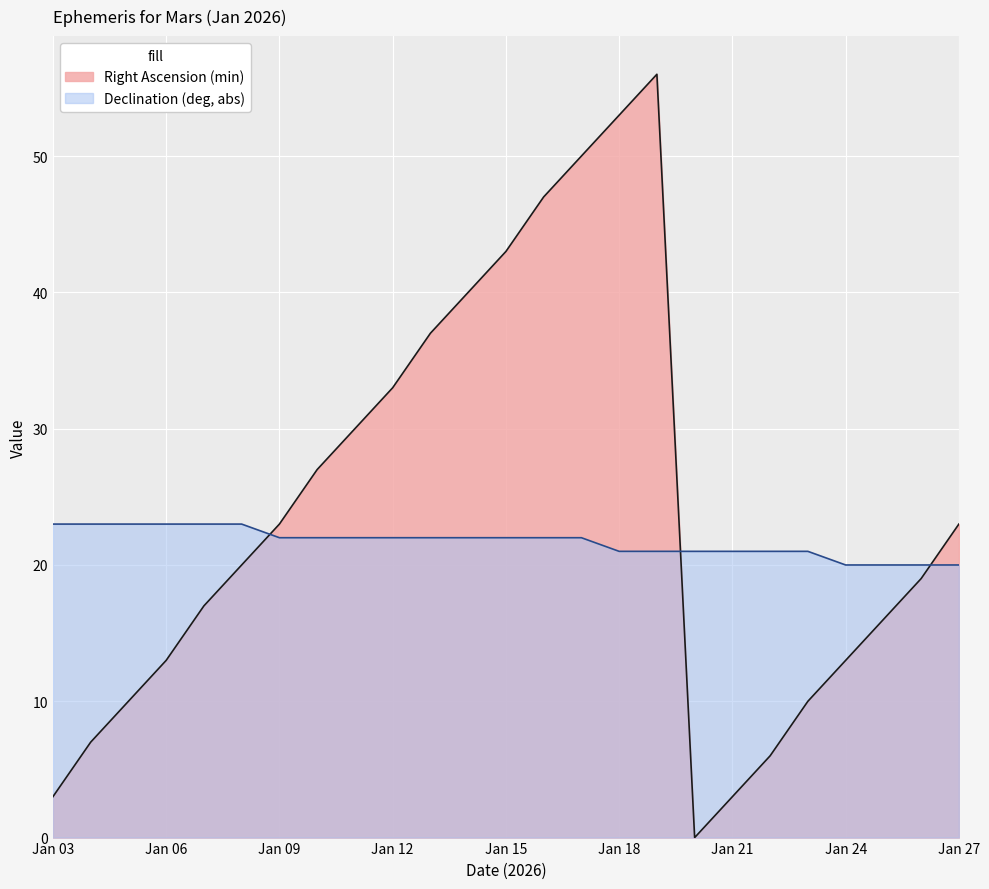

Is it true that Right Ascension (min) equals 40 at Jan 14?

True